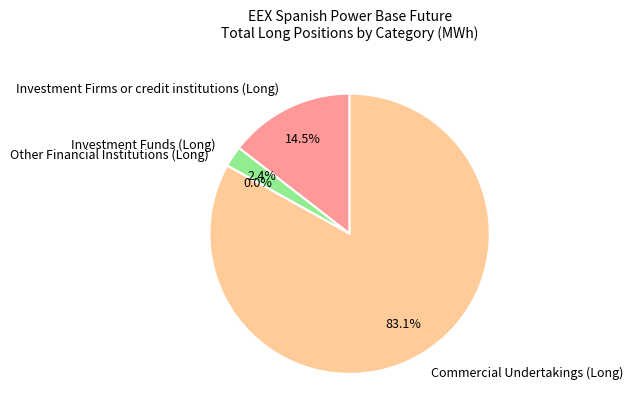

To the nearest percent, what is the difference between the Investment Firms or credit institutions (Long) and Investment Funds (Long) slice percentages?

12%